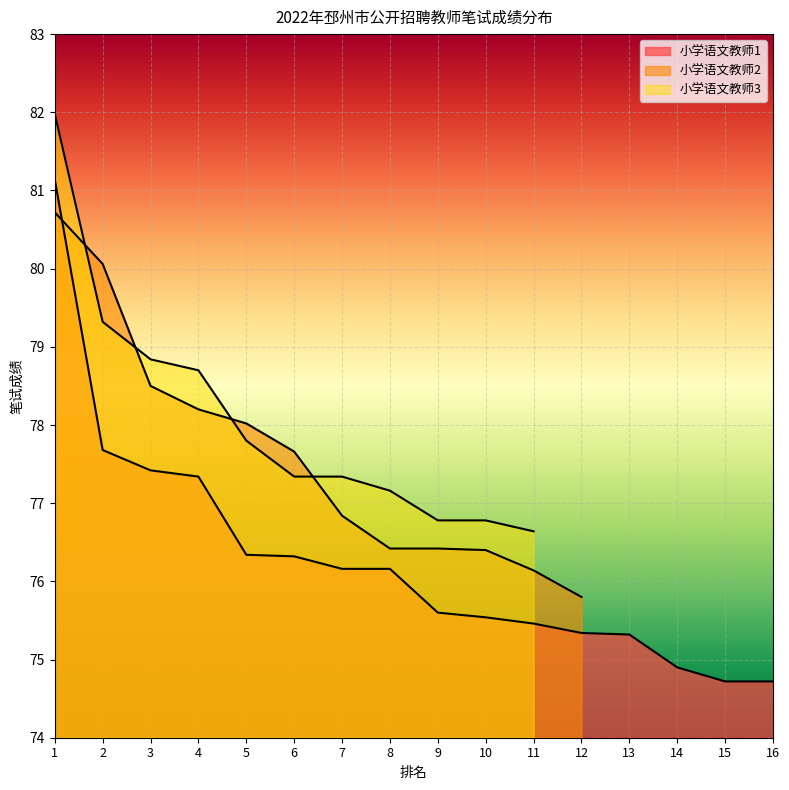

At which category does the chart reach its peak across all series?

1